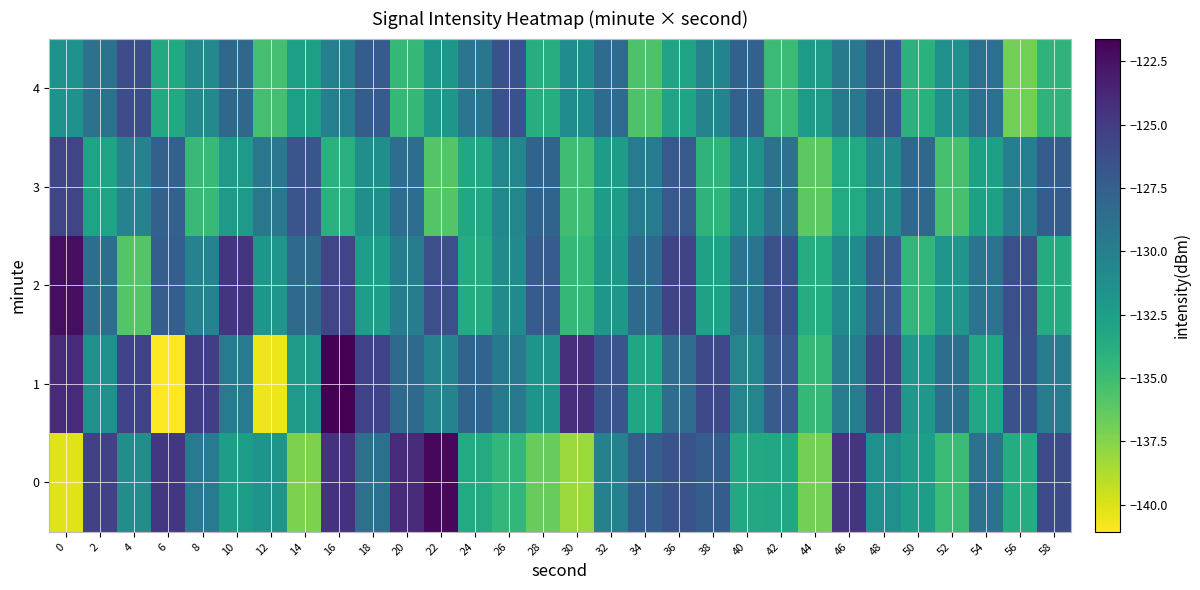

What is the total value across all series at 26?

-651.9